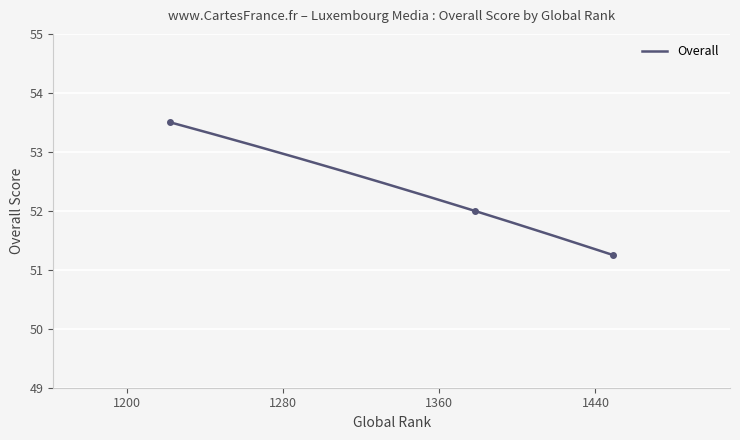

Read the value at 1222.

53.5